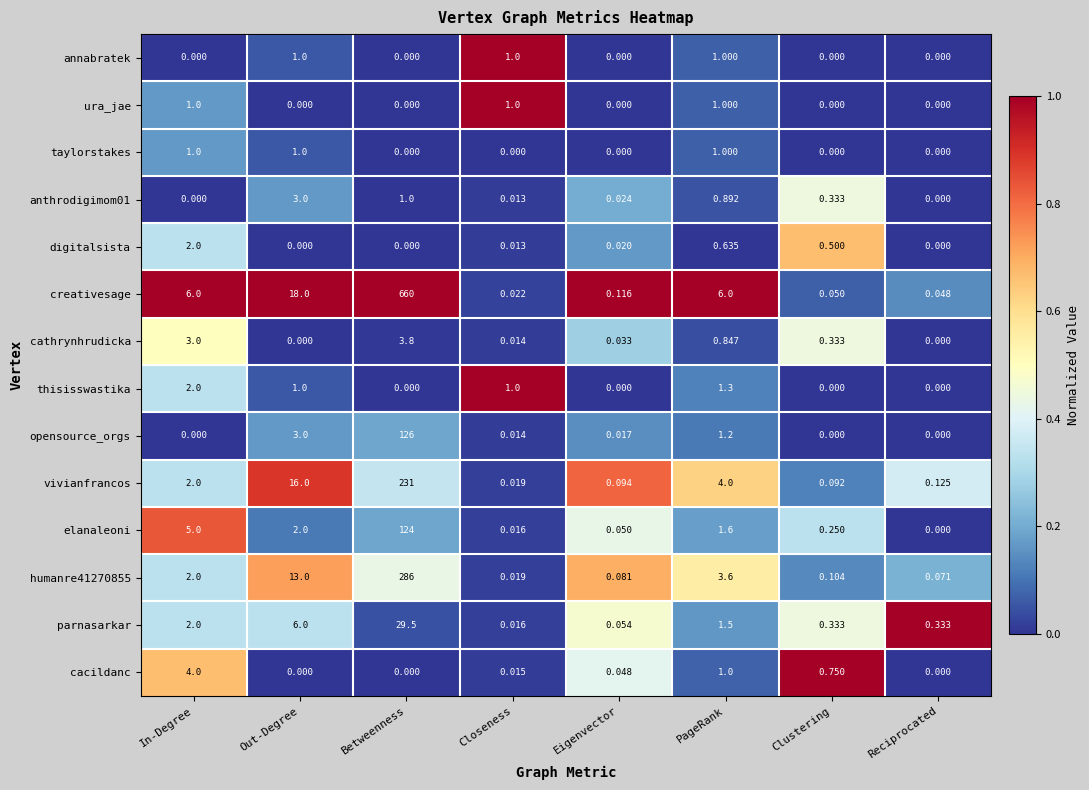

At which category does the chart reach its peak across all series?

Betweenness